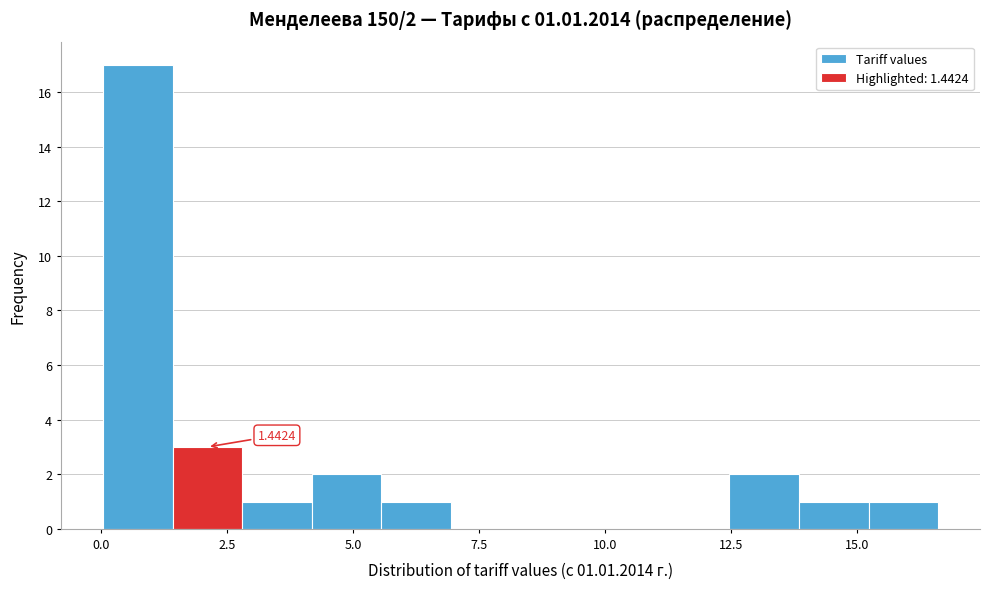

Read against the x-axis, roughly where is the centre of the tallest bar?

0.5